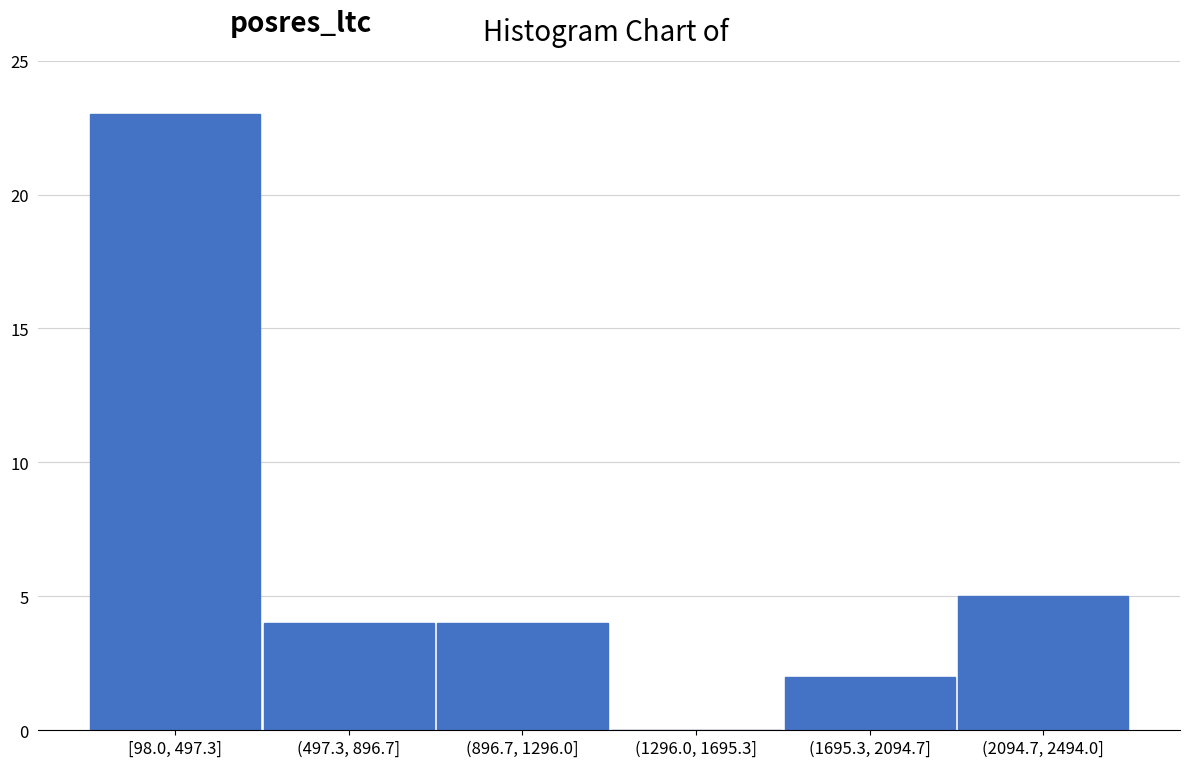

Reading left to right, extract all data points from this chart.

[98.0, 497.3]=23	(497.3, 896.7]=4	(896.7, 1296.0]=4	(1296.0, 1695.3]=0	(1695.3, 2094.7]=2	(2094.7, 2494.0]=5